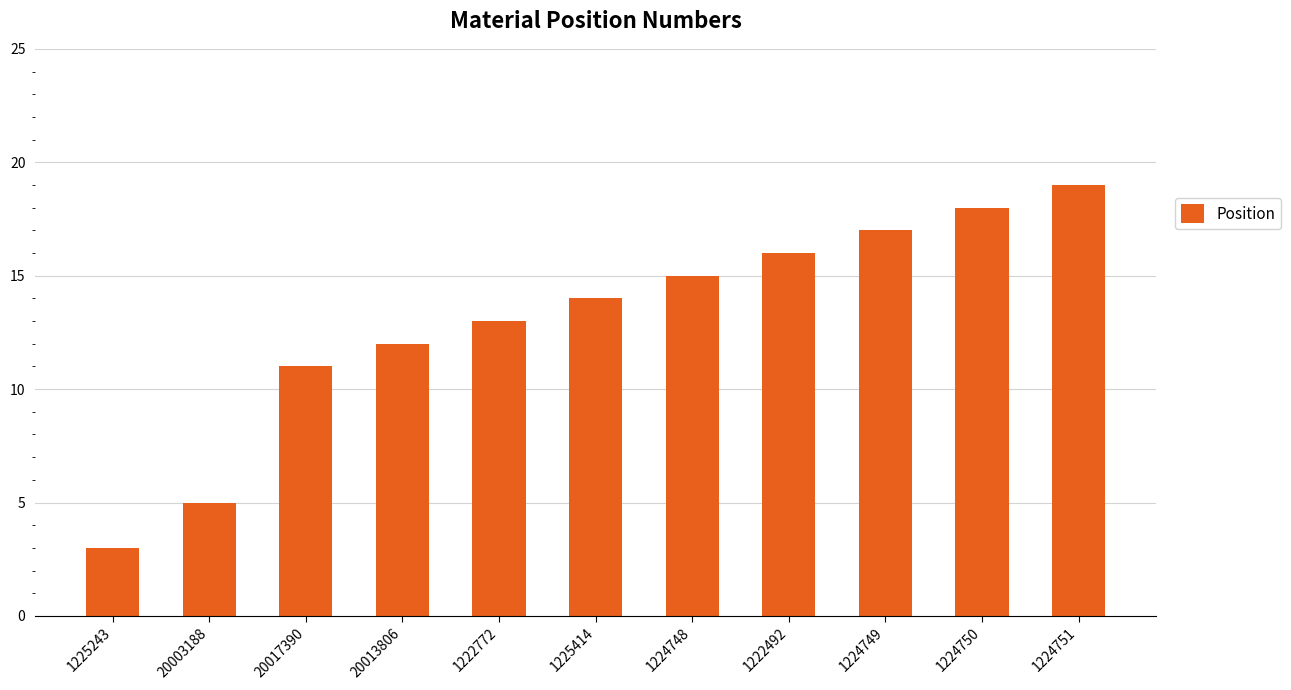

Where is the data nearest to the value 11?

20017390